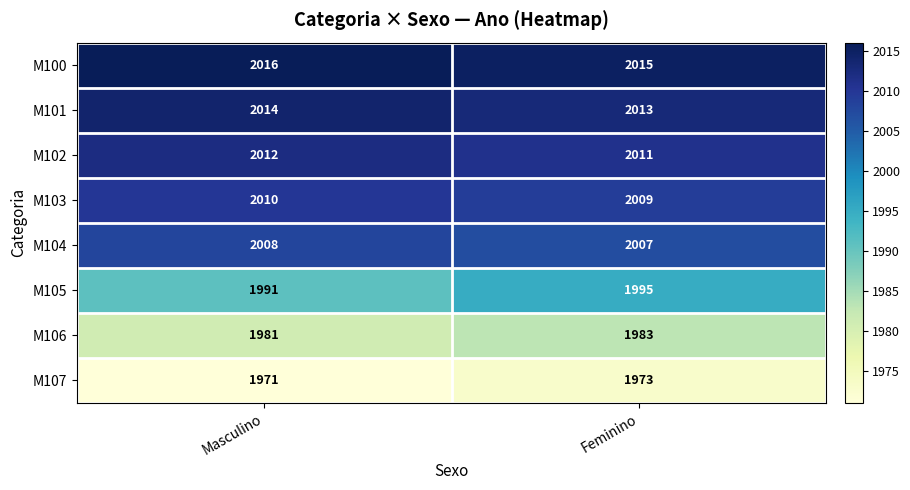

Which label corresponds to the smallest value in the chart?

Masculino